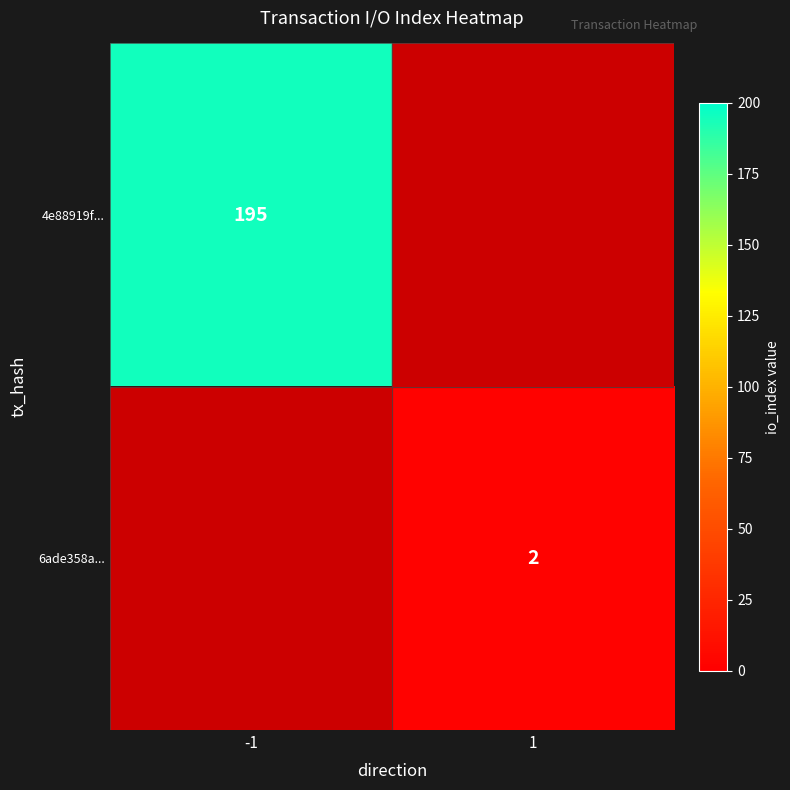

The value of 6ade358a... at 1 is 2. True or false?

True